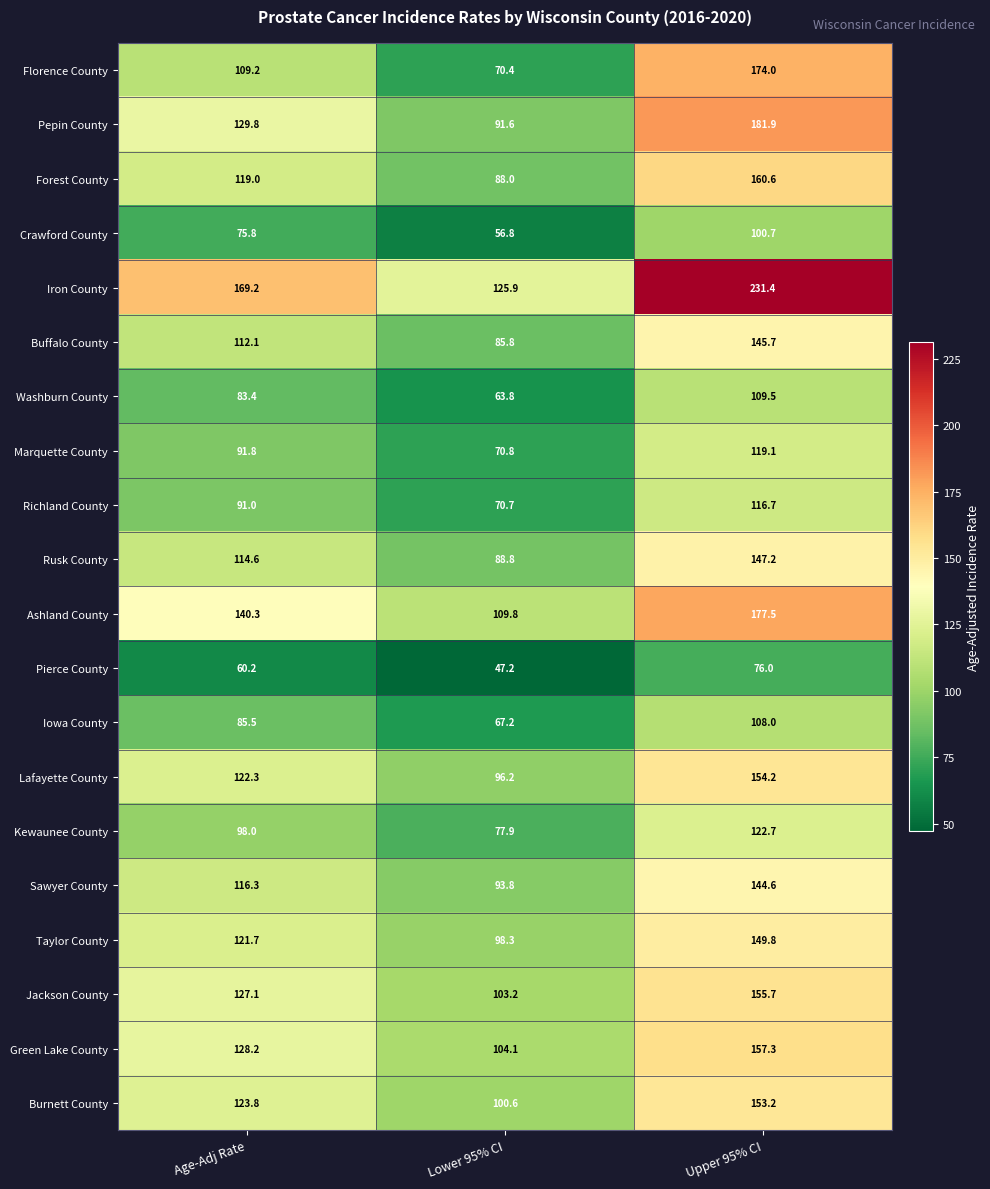

What is the sum of all Taylor County values?

369.8